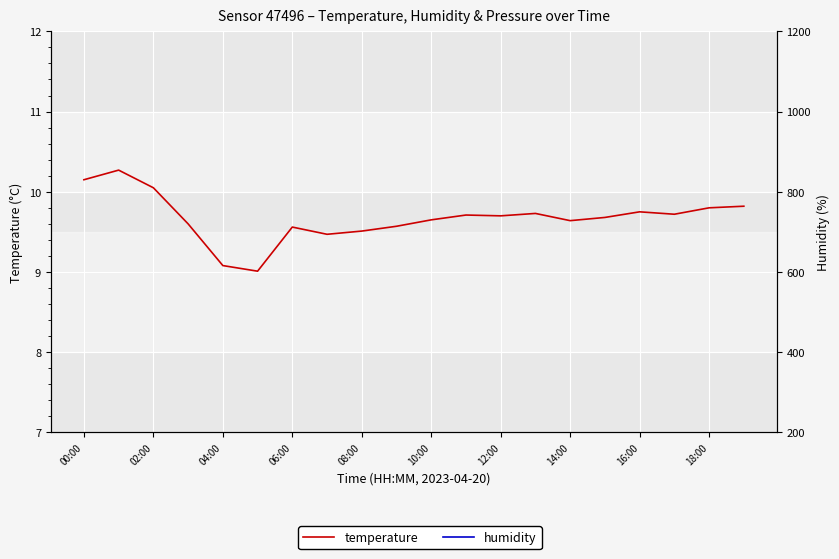

What is the minimum value for temperature?

9.0